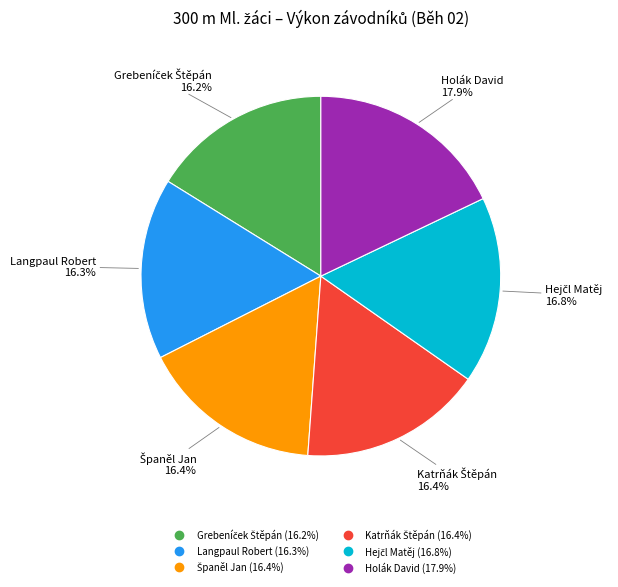

Between Langpaul Robert and Holák David, which is larger?

Holák David